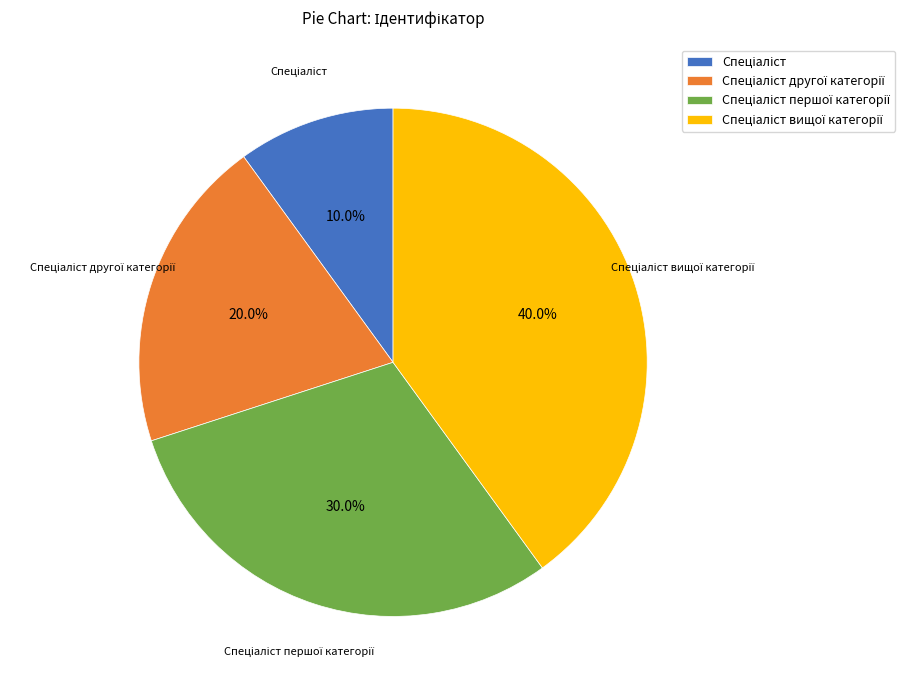

Is there any slice that represents more than half of the pie?

No